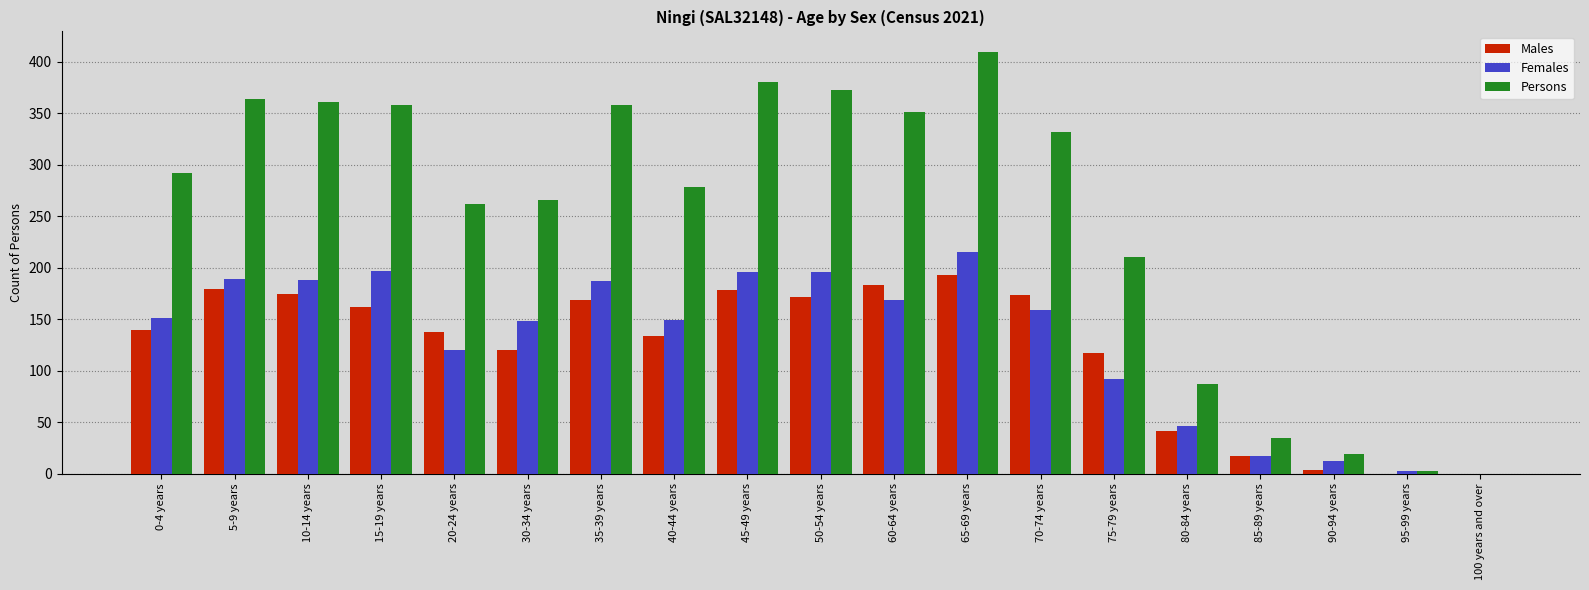

The value of Females at 75-79 years is 92. True or false?

True